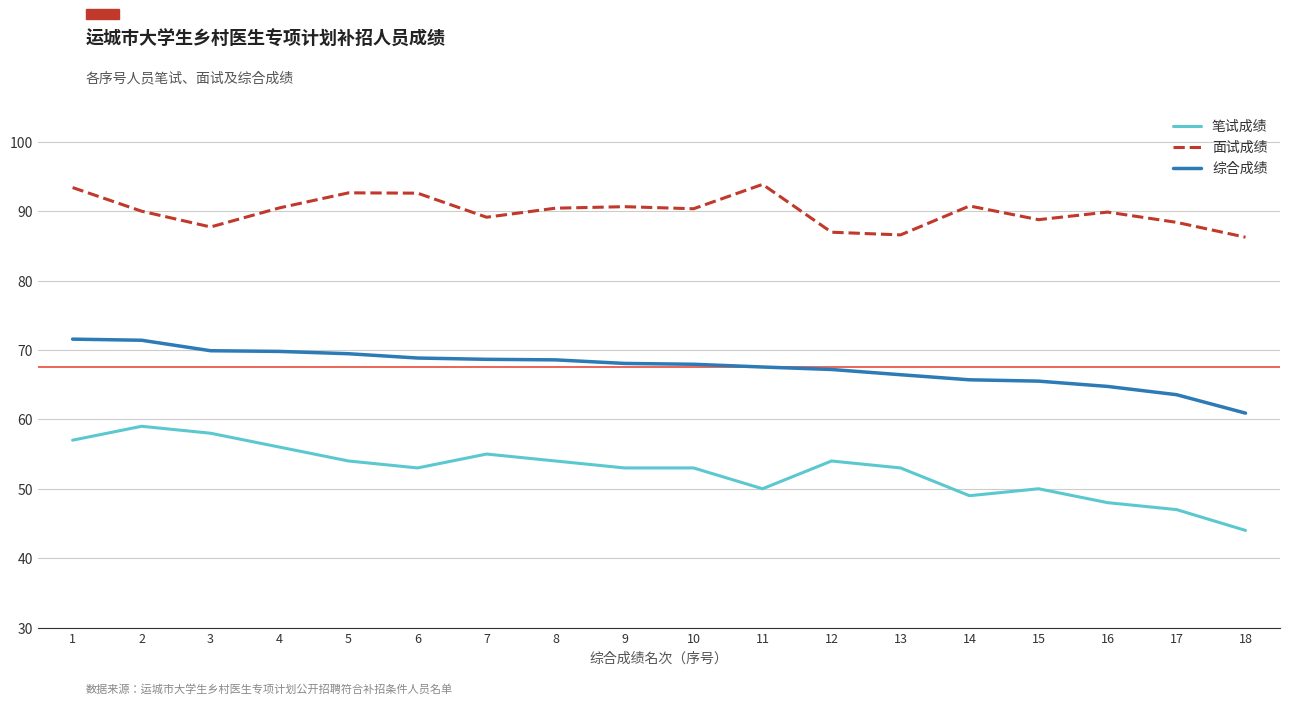

What is the maximum value for 综合成绩?

71.6